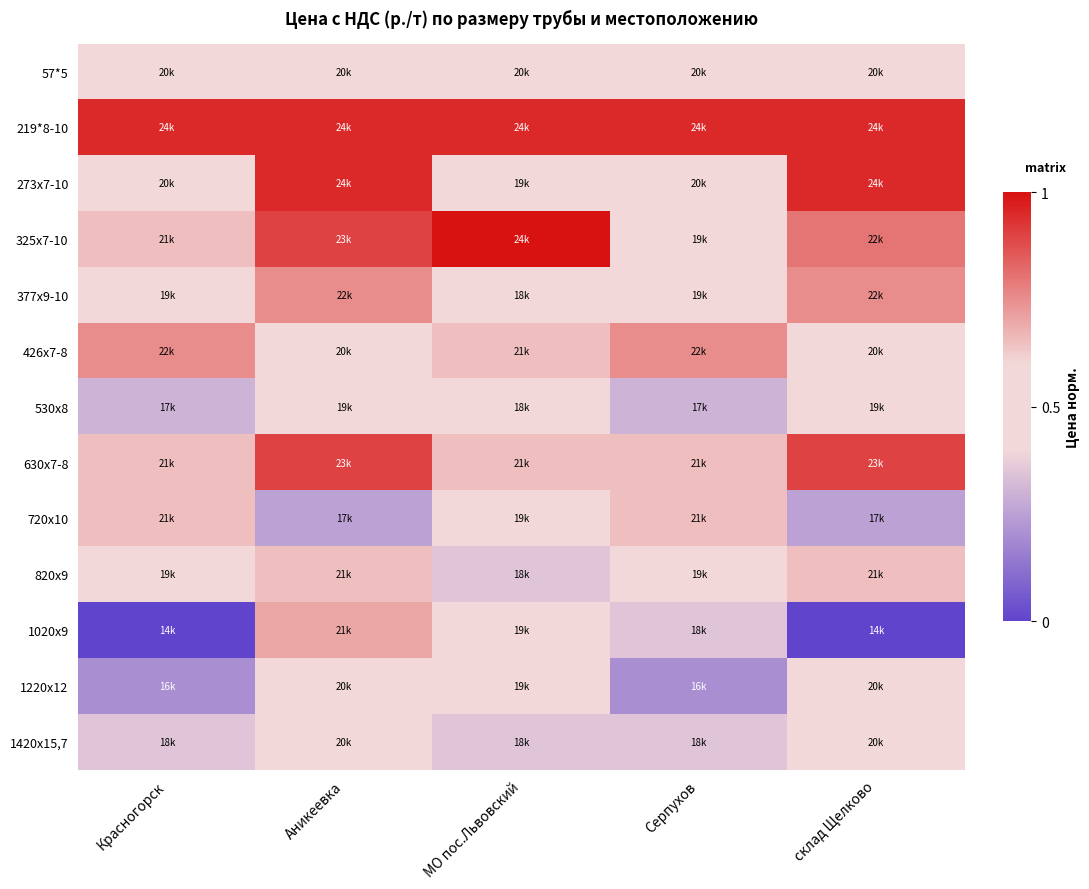

Count the number of categories in the chart.

5